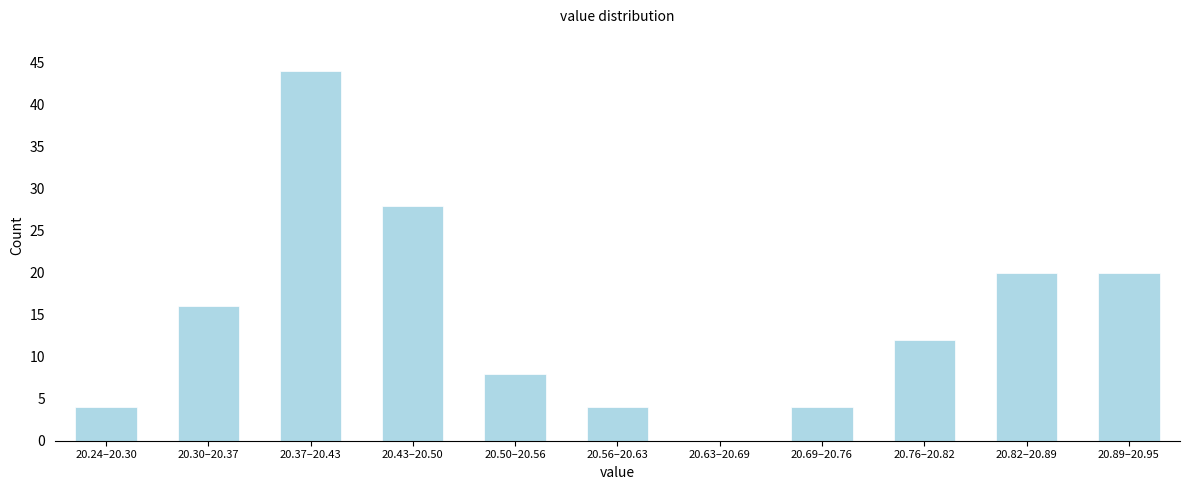

Reading right to left, what are all the values shown in this chart?

20.89–20.95=20	20.82–20.89=20	20.76–20.82=12	20.69–20.76=4	20.63–20.69=0	20.56–20.63=4	20.50–20.56=8	20.43–20.50=28	20.37–20.43=44	20.30–20.37=16	20.24–20.30=4